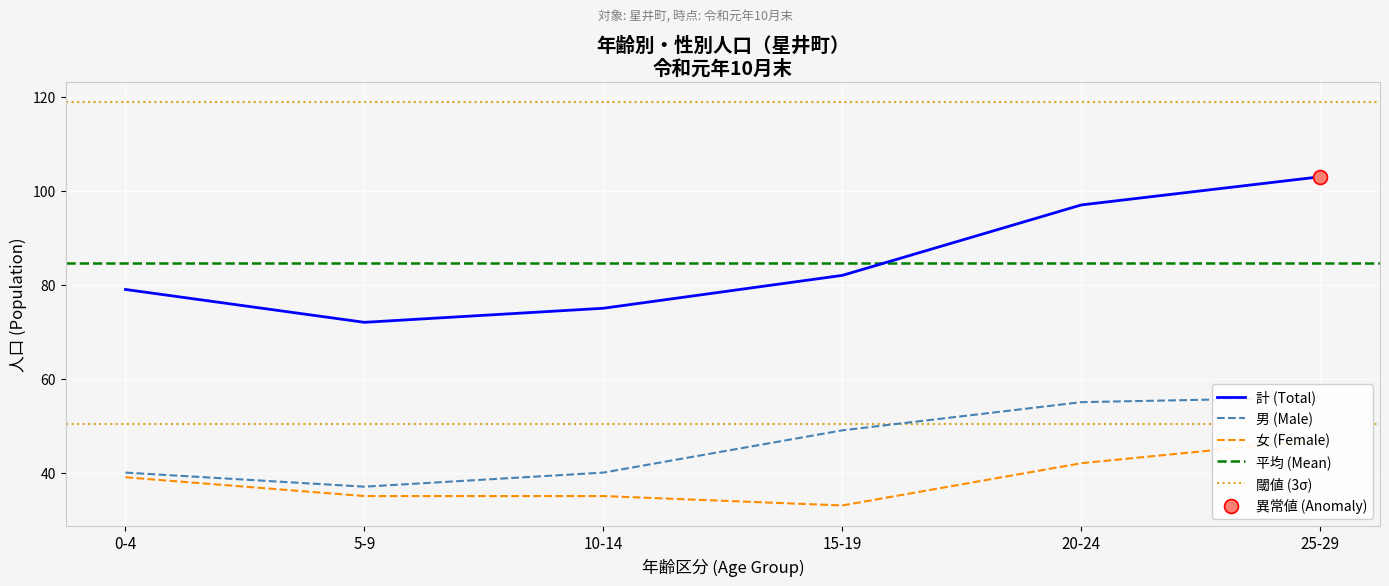

True or false: 計 (Total) has a value of 82 at 15-19.

True